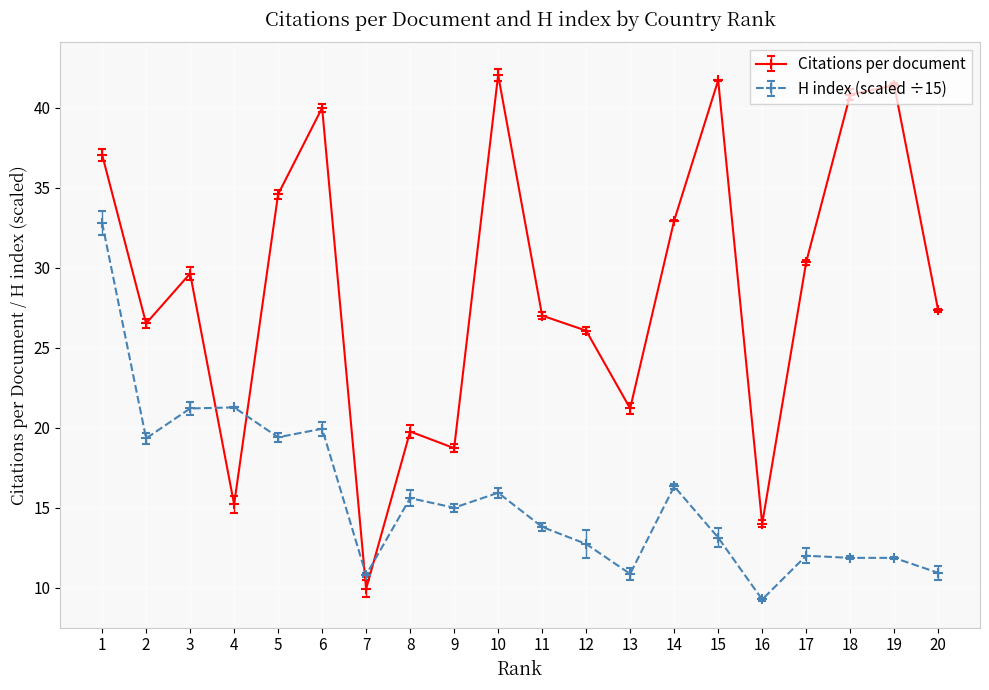

List the series in order of their overall mean, highest first.

Citations per document, H index (scaled ÷15)